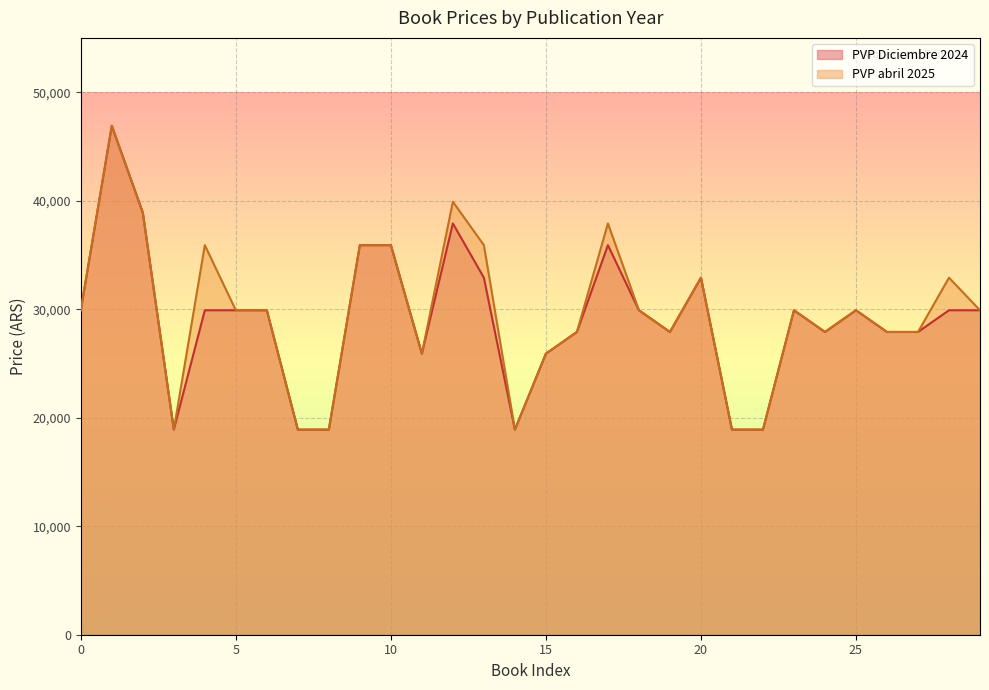

True or false: PVP Diciembre 2024 has more than 2 interior local peaks.

True